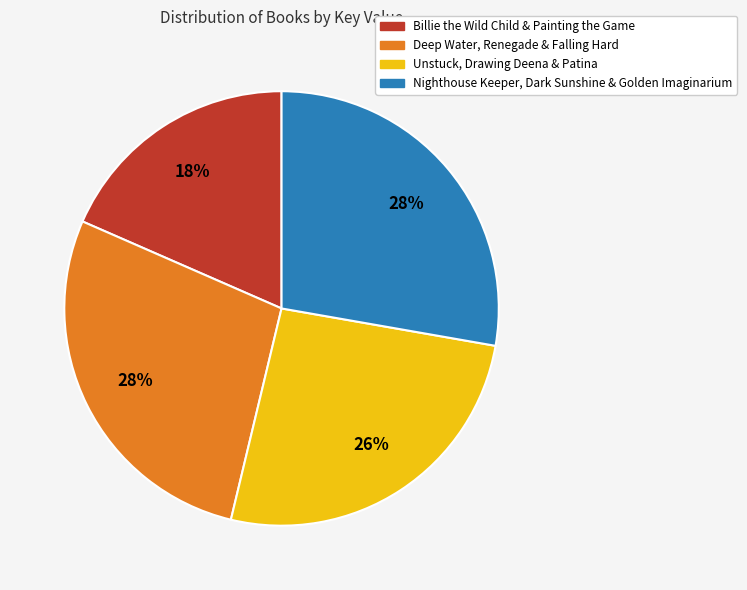

Is there any slice that represents more than half of the pie?

No